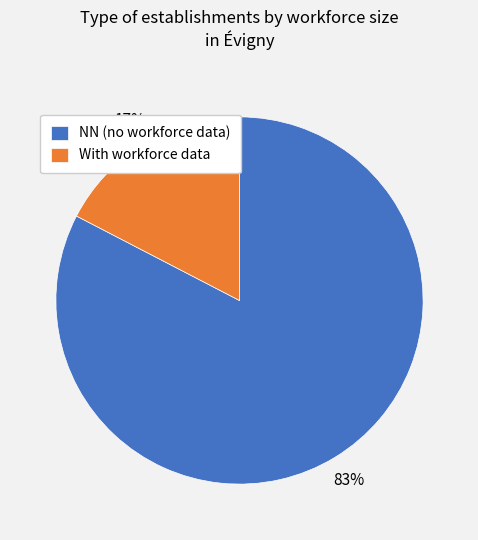

Which category has the biggest portion of the pie?

NN (no workforce data)